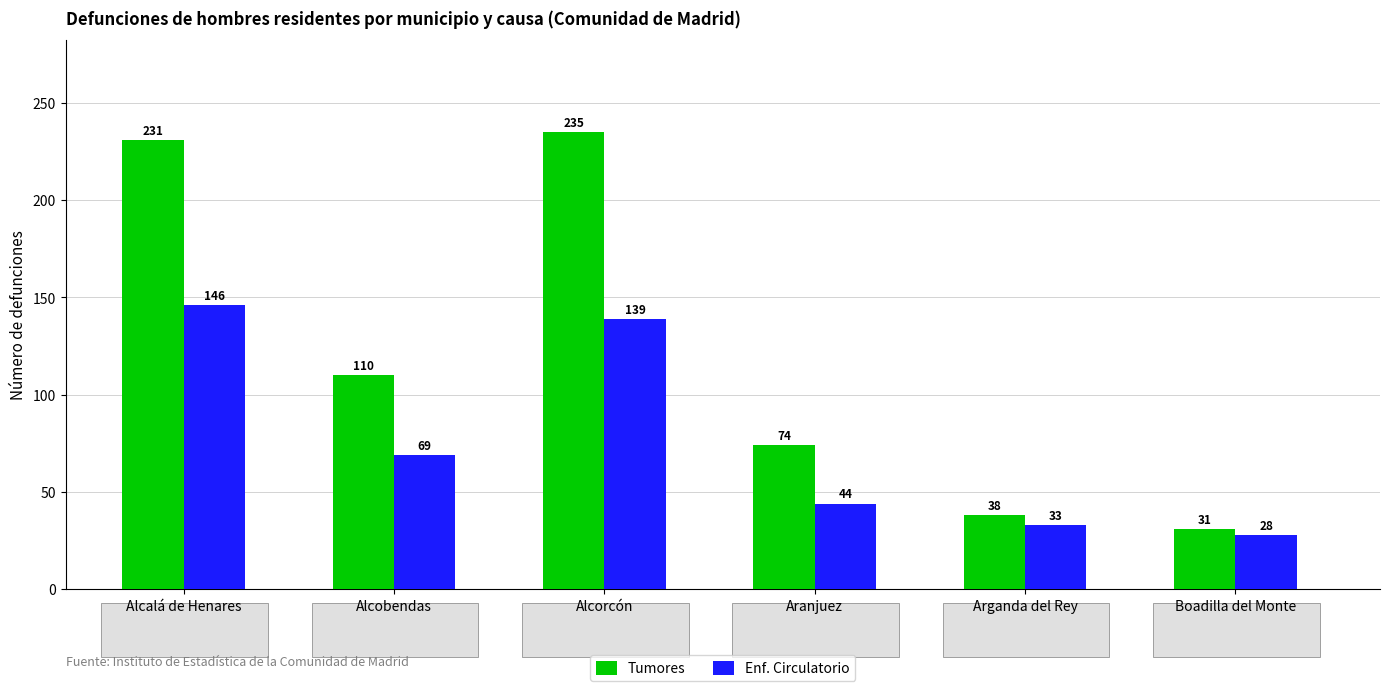

Which label corresponds to the smallest value in the chart?

Boadilla del Monte